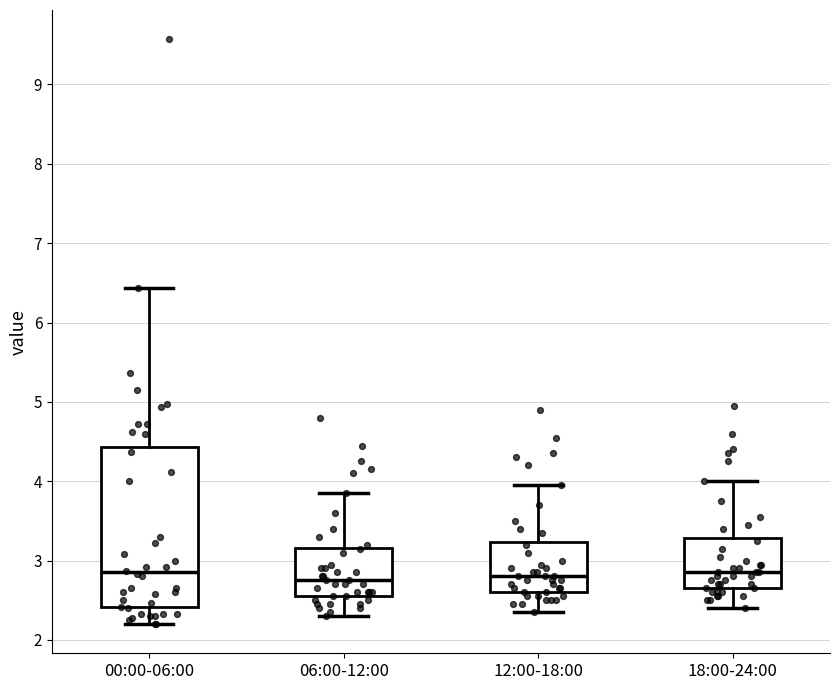

Which box is the tallest, from its lower edge to its upper edge?

00:00-06:00